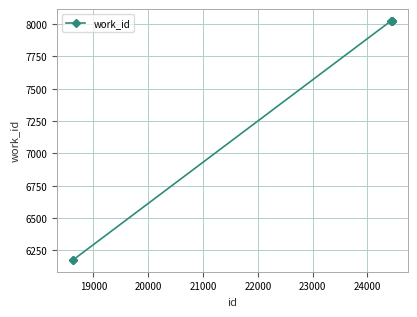

Reading left to right, what are all the values shown in this chart?

6178	6178	8023	8023	8023	8023	8023